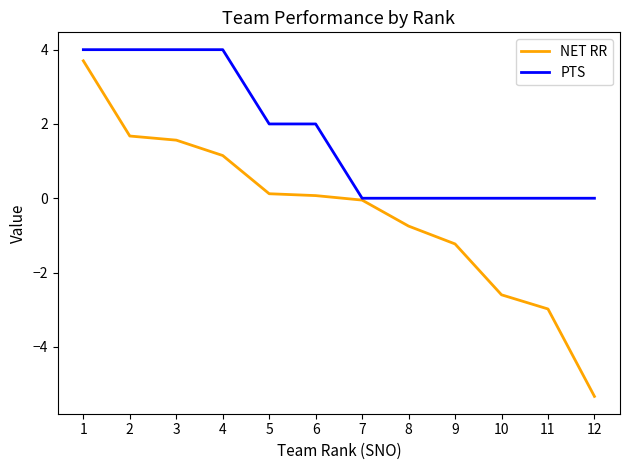

What is the difference between the second highest and minimum values in the NET RR series?

7.0